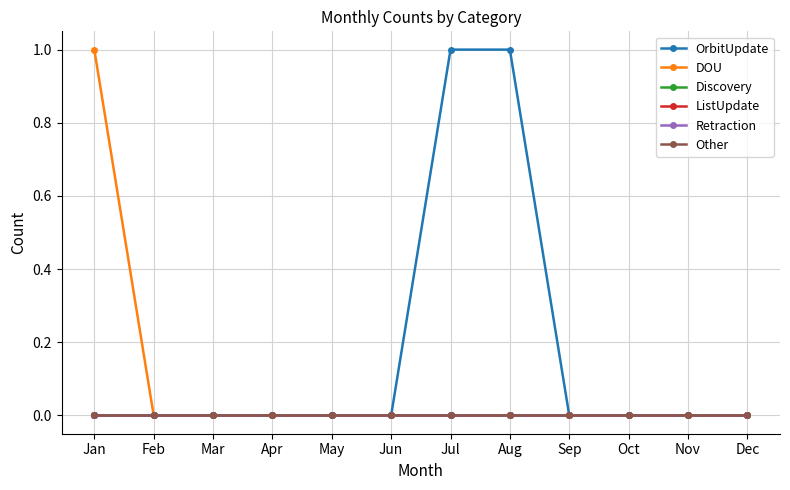

Between Aug and Jan, which is larger?

Aug